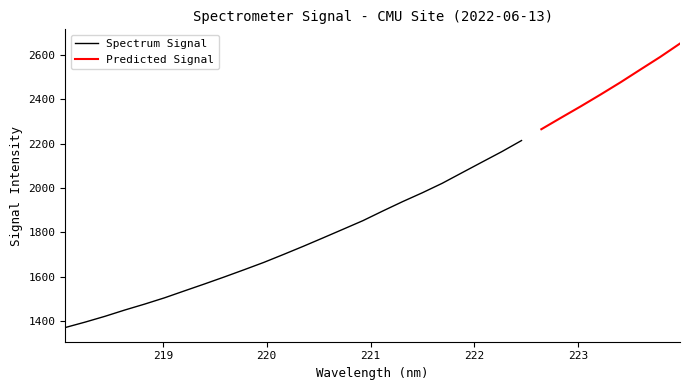

Rank the categories by value from highest to lowest.

223.9802, 223.7895, 223.5987, 223.408, 223.2172, 223.0264, 222.8355, 222.6447, 222.4538, 222.263, 222.0721, 221.8812, 221.6902, 221.4993, 221.3083, 221.1174, 220.9264, 220.7354, 220.5444, 220.3533, 220.1623, 219.9712, 219.7801, 219.589, 219.3979, 219.2067, 219.0156, 218.8244, 218.6332, 218.442, 218.2508, 218.0596